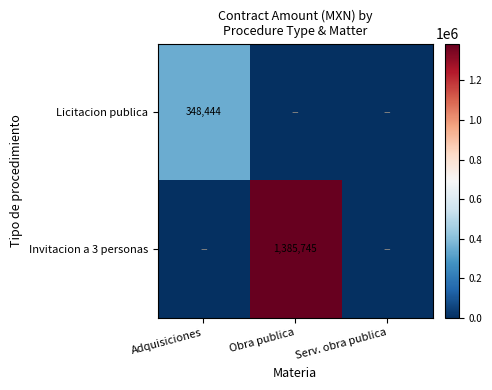

Count the number of data series in this chart.

2